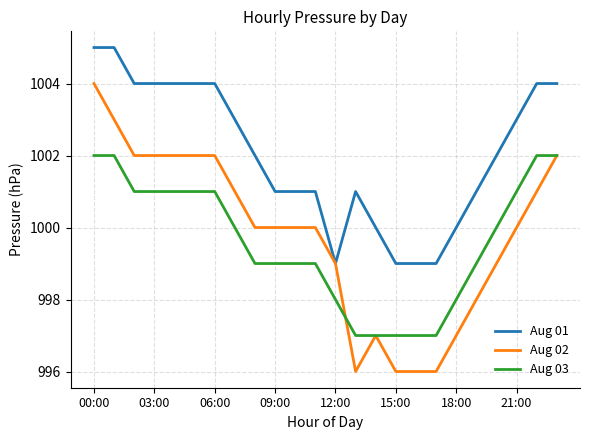

Which series has the widest spread of values?

Aug 02